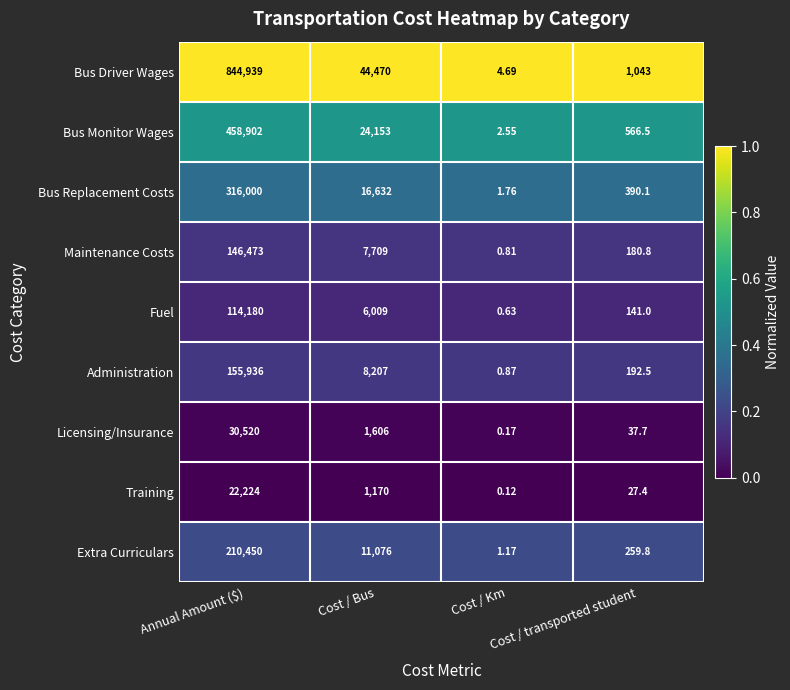

Which series has the largest total across all categories?

Bus Driver Wages